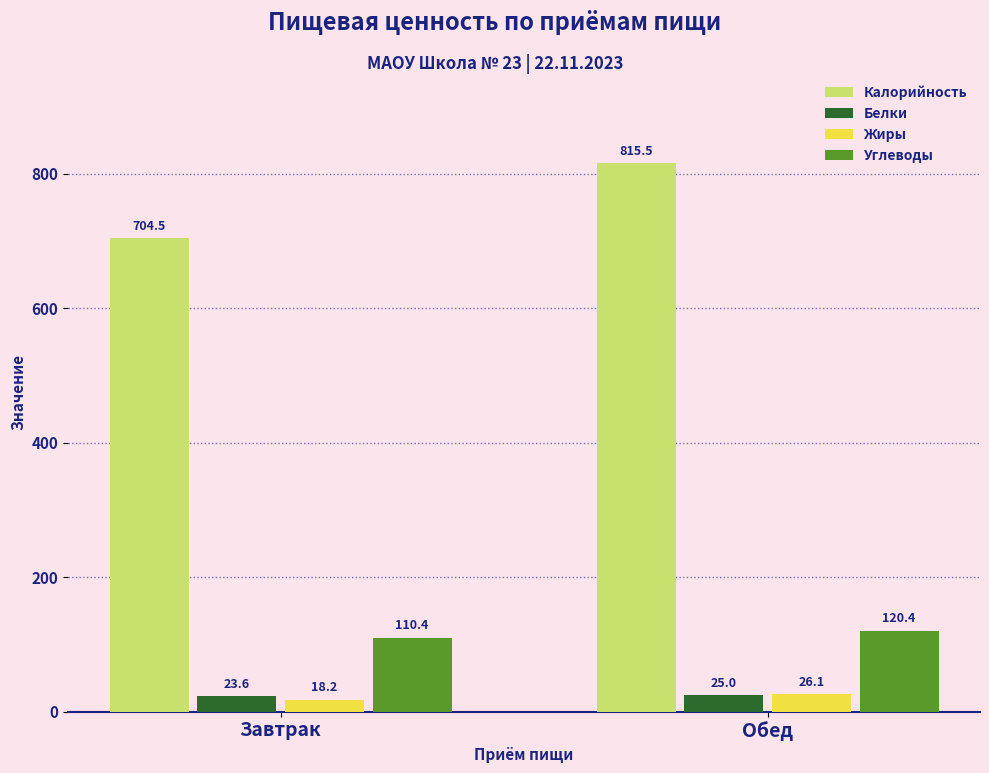

Read the Углеводы value at Обед.

120.4